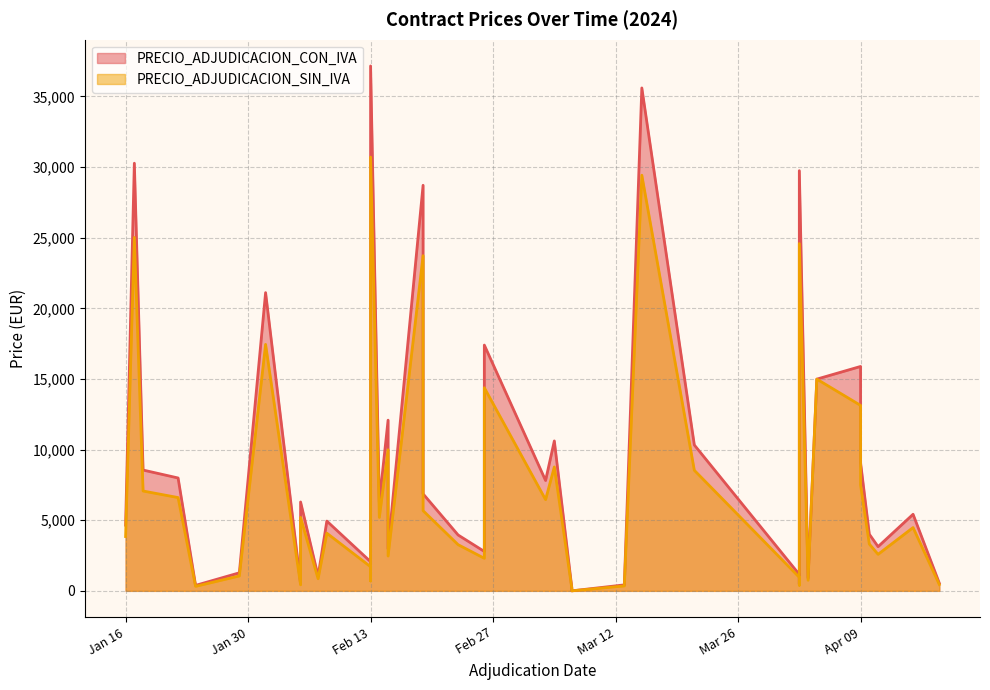

Read the PRECIO_ADJUDICACION_SIN_IVA value at 2024-04-18.

450.0